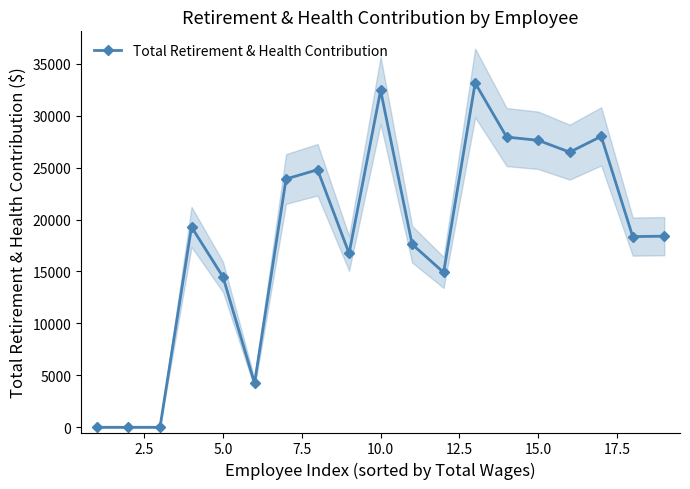

Reading left to right, list all the values displayed in this chart.

0	0	0	19286	14471	4239	23905	24790	16738	32432	17619	14906	33142	27935	27624	26486	28002	18357	18397